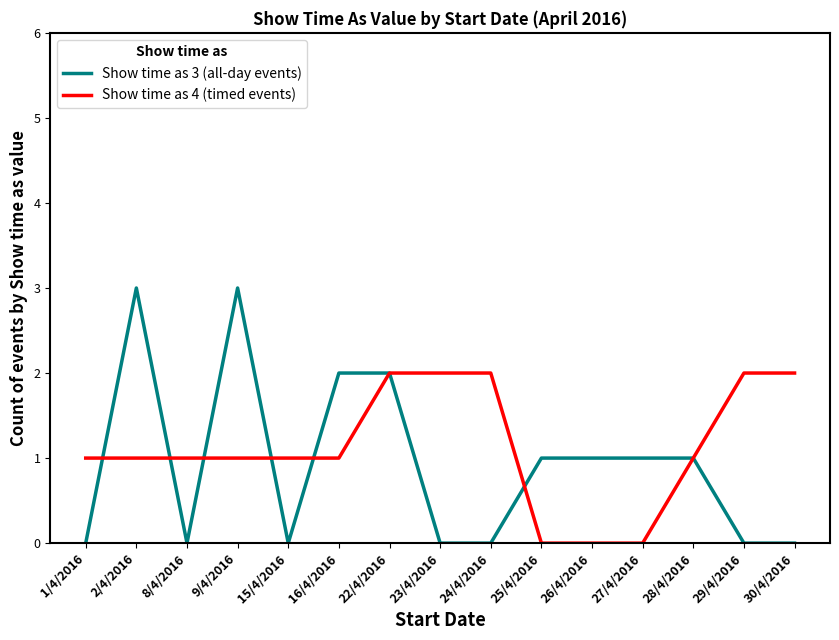

What position from the left is 24/4/2016?

9